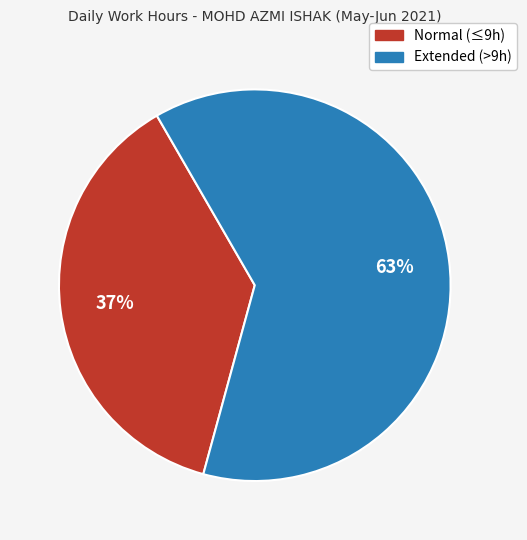

Count the number of slices in the pie.

2